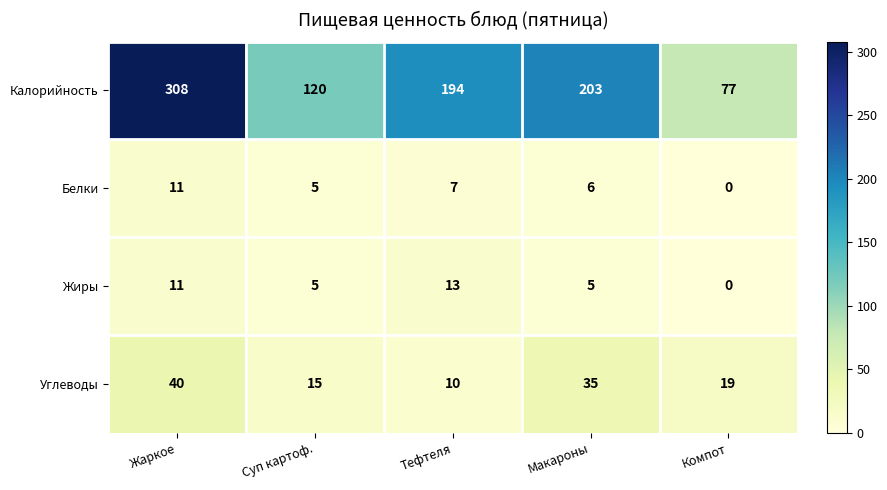

True or false: Углеводы has a value of 17 at Макароны.

False